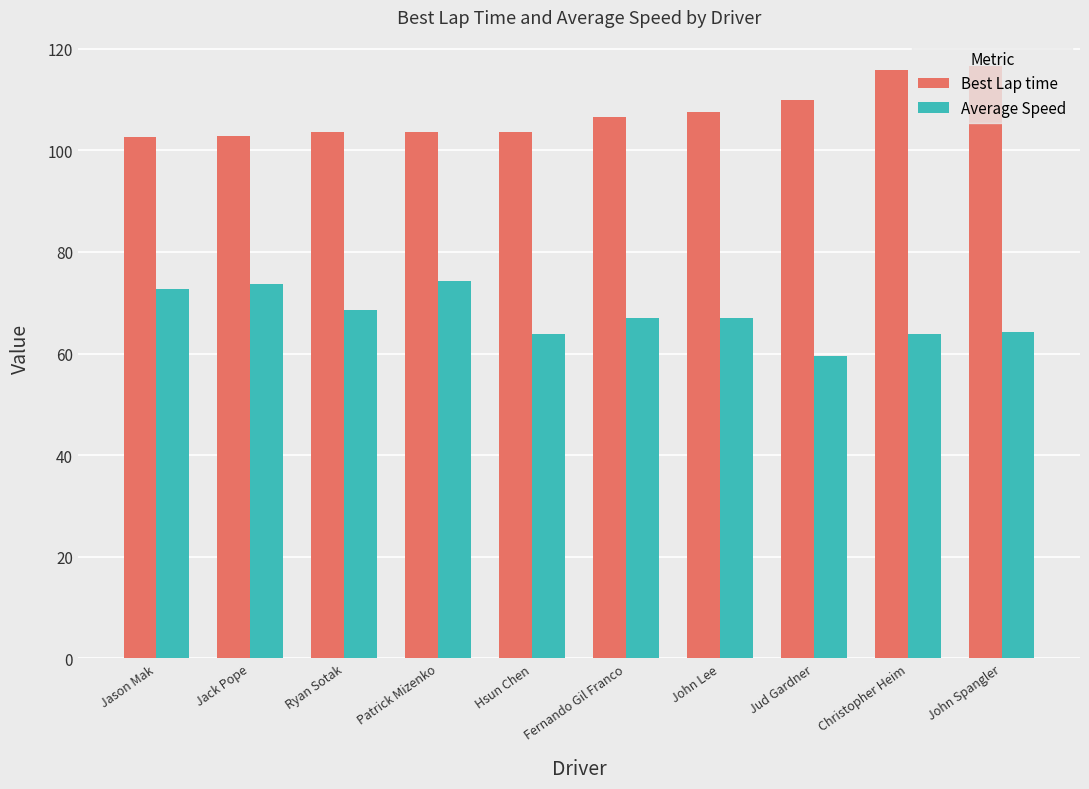

Which series changed the most between Hsun Chen and John Spangler?

Best Lap time